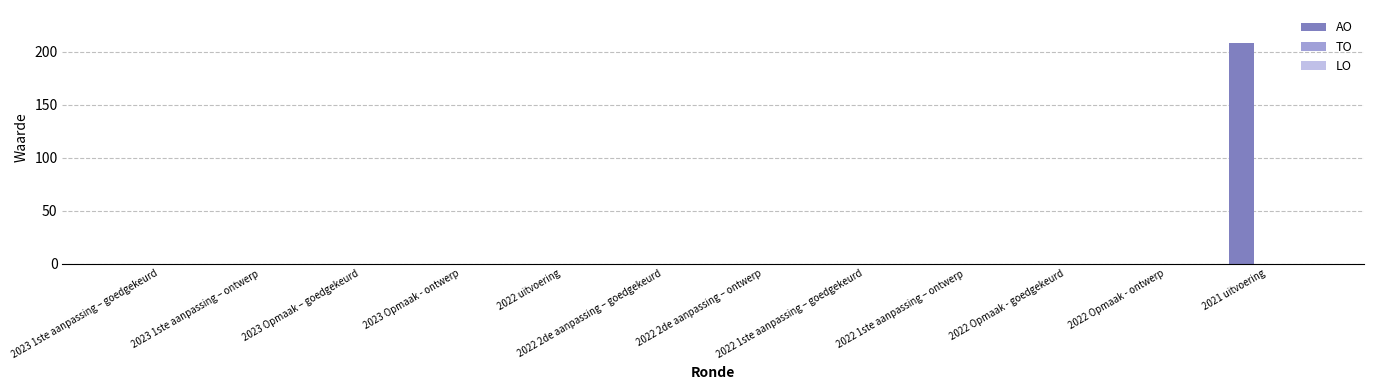

The value at 2023 1ste aanpassing – goedgekeurd is 0. True or false?

True